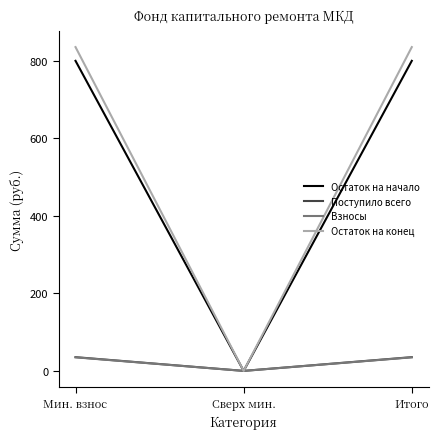

Which series has the widest spread of values?

Остаток на конец